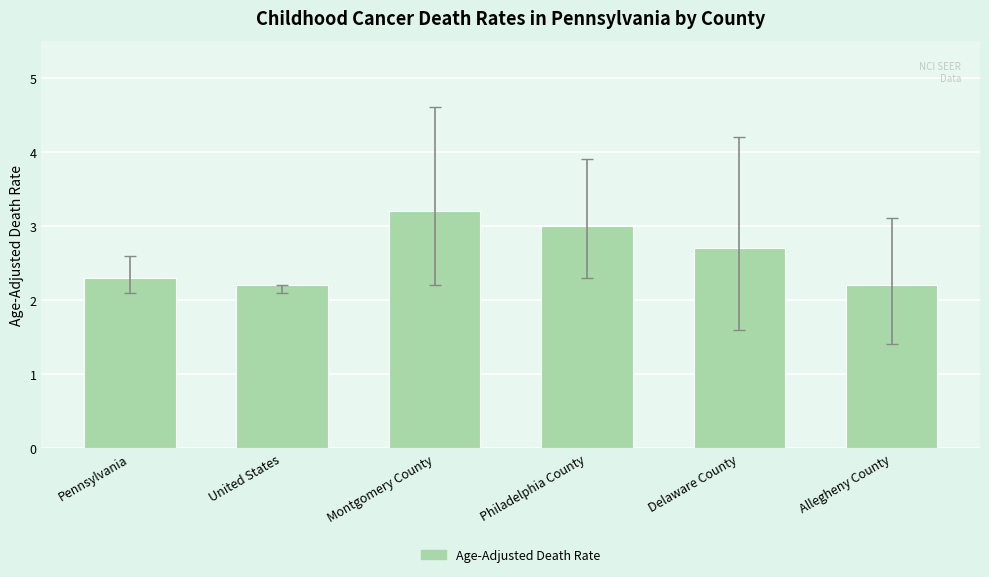

What is the average value?

2.6